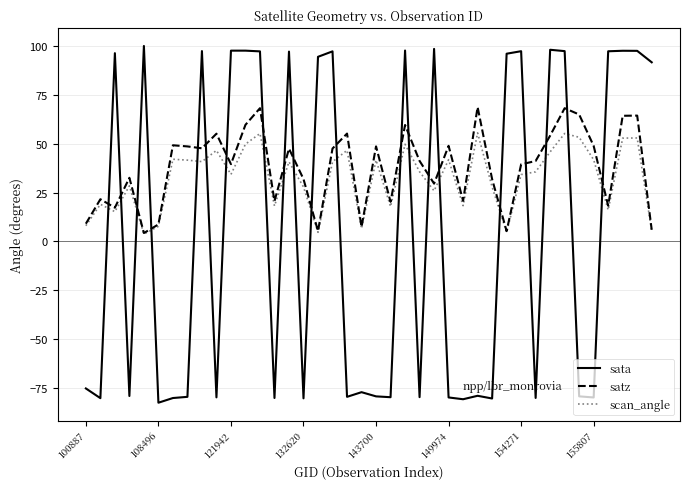

True or false: scan_angle and sata intersect in this chart.

True